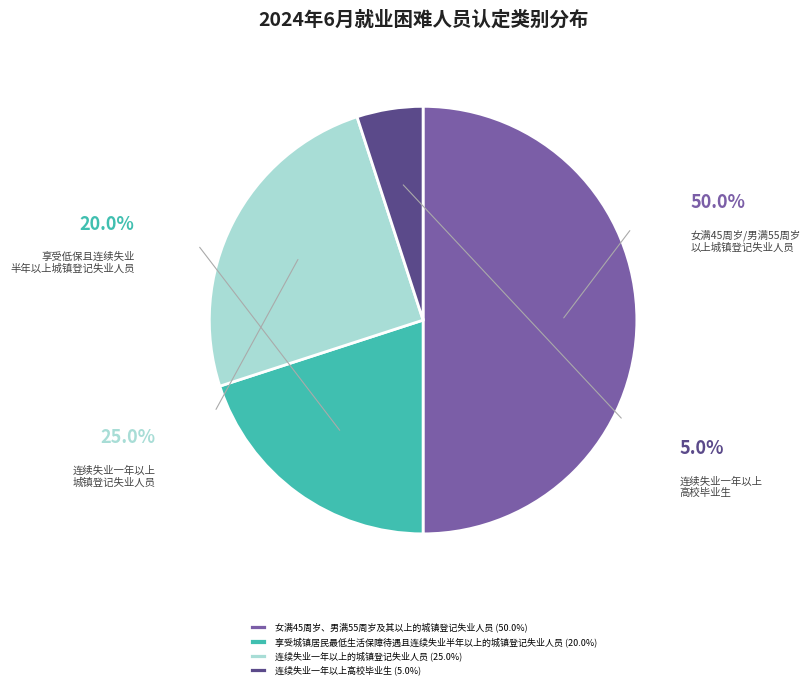

Rank the categories by value from lowest to highest.

连续失业一年以上高校毕业生, 享受城镇居民最低生活保障待遇且连续失业半年以上的城镇登记失业人员, 连续失业一年以上的城镇登记失业人员, 女满45周岁、男满55周岁及其以上的城镇登记失业人员